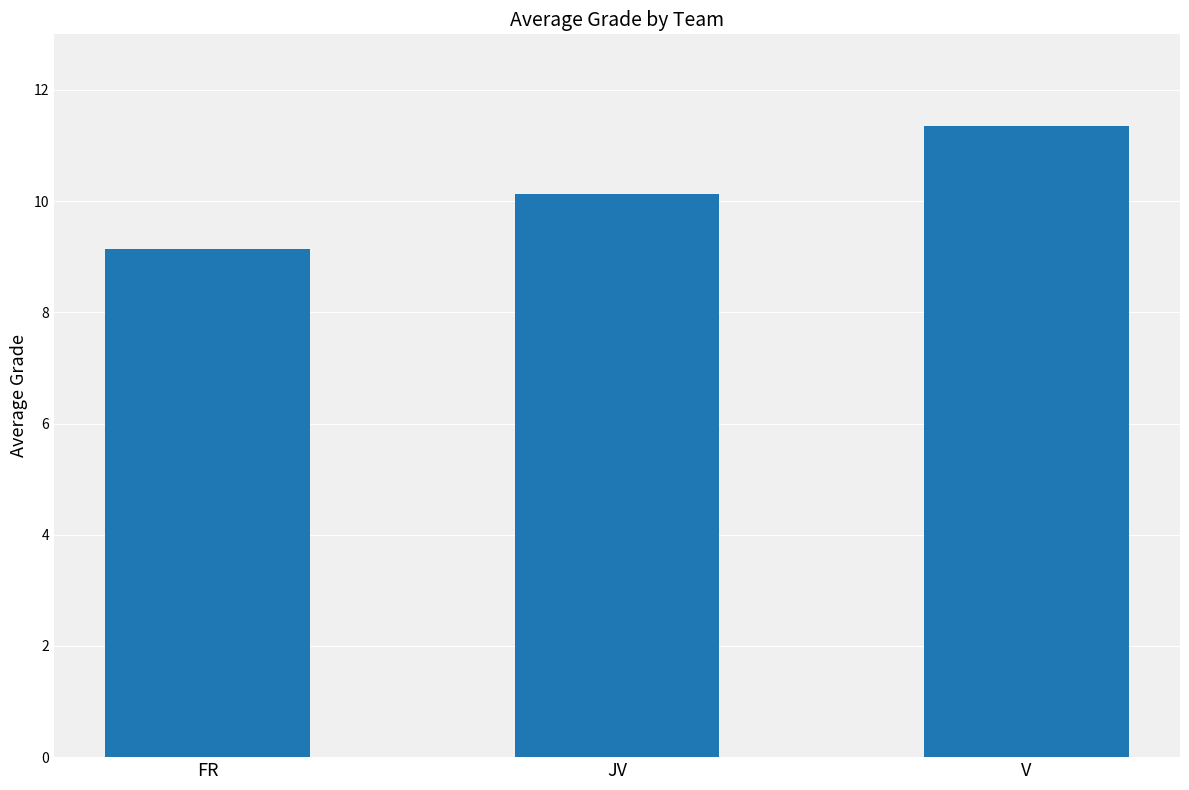

How many data points are less than 10?

1